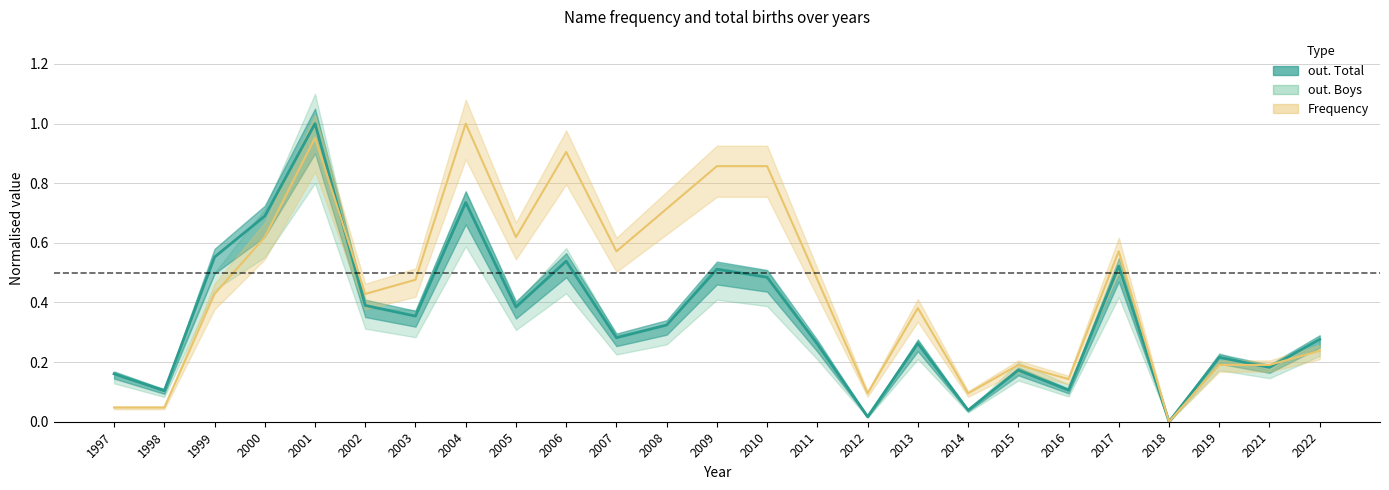

Reading right to left, transcribe all the data shown in this chart.

out. Total: 0.3	0.2	0.2	0.0	0.5	0.1	0.2	0.0	0.3	0.0	0.3	0.5	0.5	0.3	0.3	0.5	0.4	0.7	0.4	0.4	1.0	0.7	0.6	0.1	0.2
Frequency: 0.2	0.2	0.2	0.0	0.6	0.1	0.2	0.1	0.4	0.1	0.5	0.9	0.9	0.7	0.6	0.9	0.6	1.0	0.5	0.4	1.0	0.6	0.4	0.0	0.0